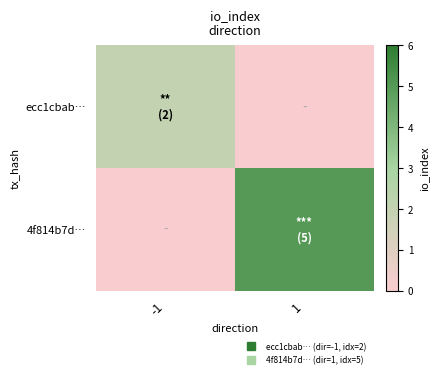

What is the greatest value displayed?

5.0